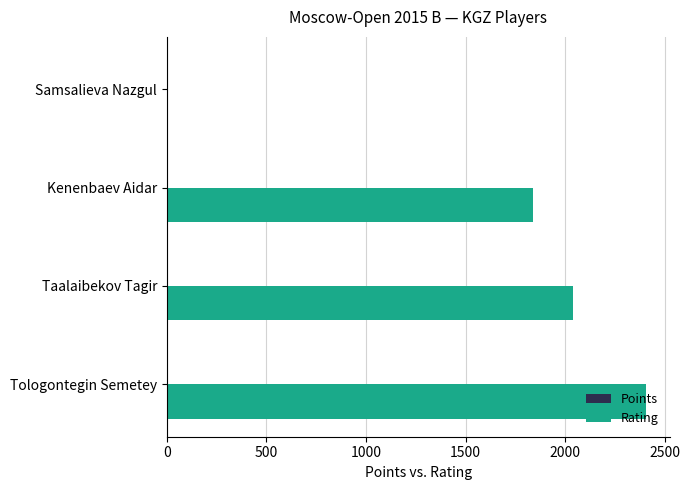

Which series has the largest range (max minus min)?

Rating